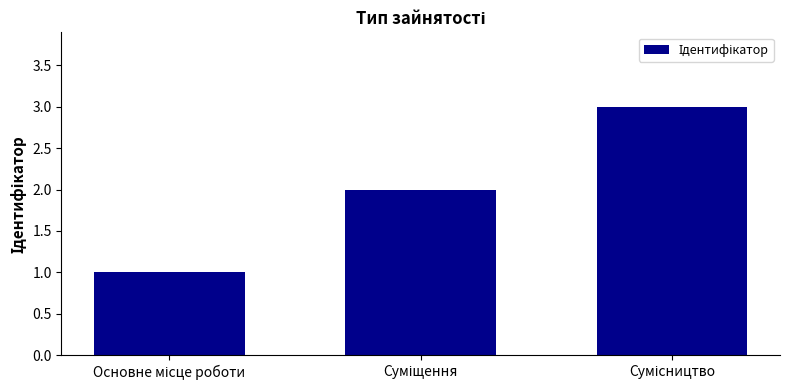

What is the sum of all values?

6